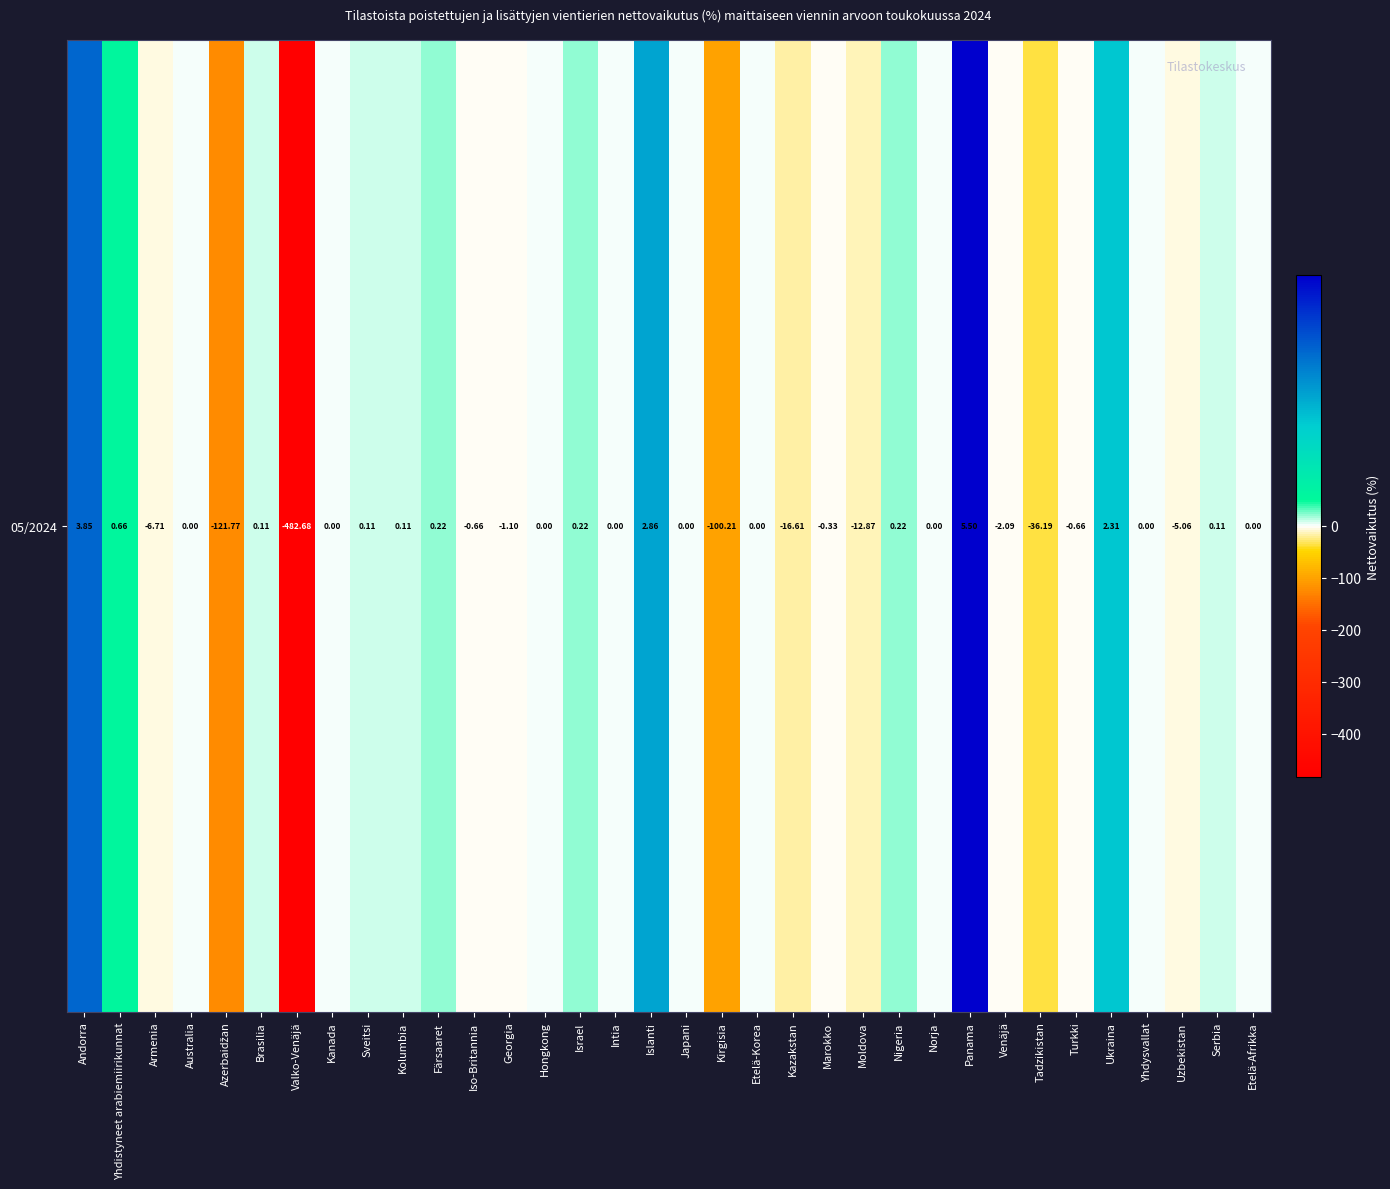

What is the sum of all values?

-770.7